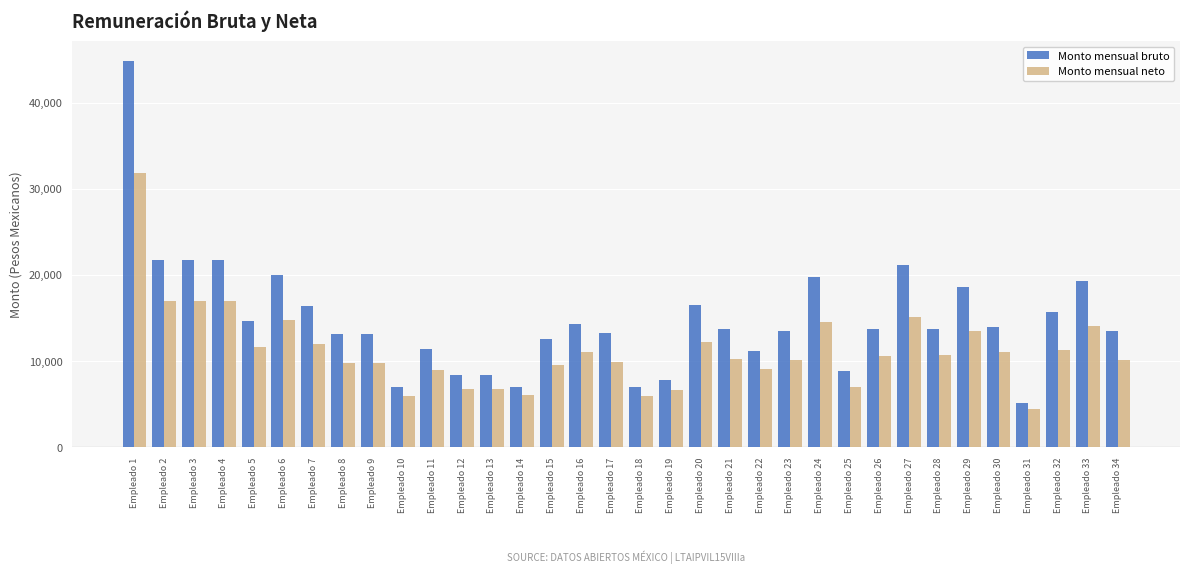

The value of Monto mensual neto at Empleado 29 is 7021.3. True or false?

False